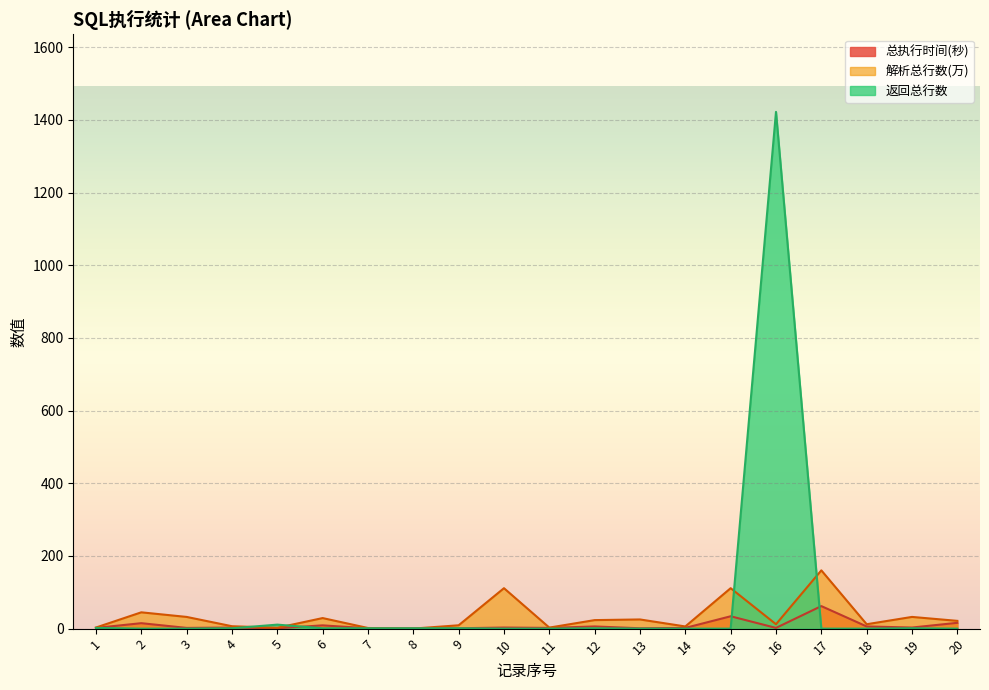

How many lines are shown in the chart?

3